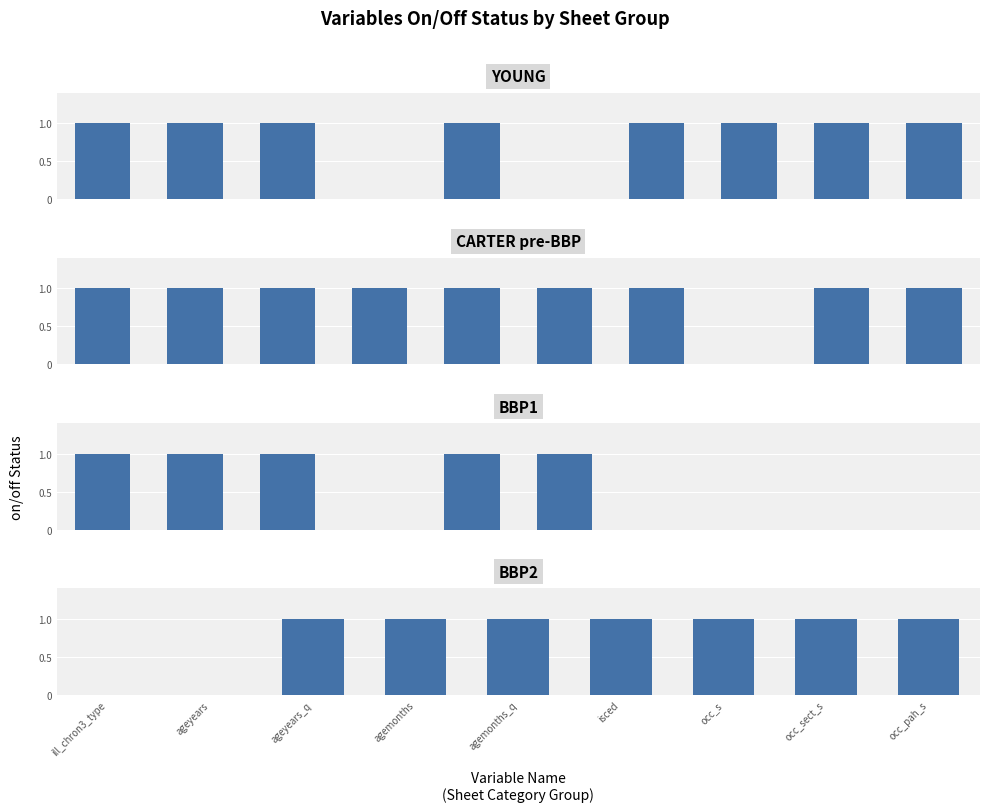

What is the difference between the maximum and second lowest values?

1